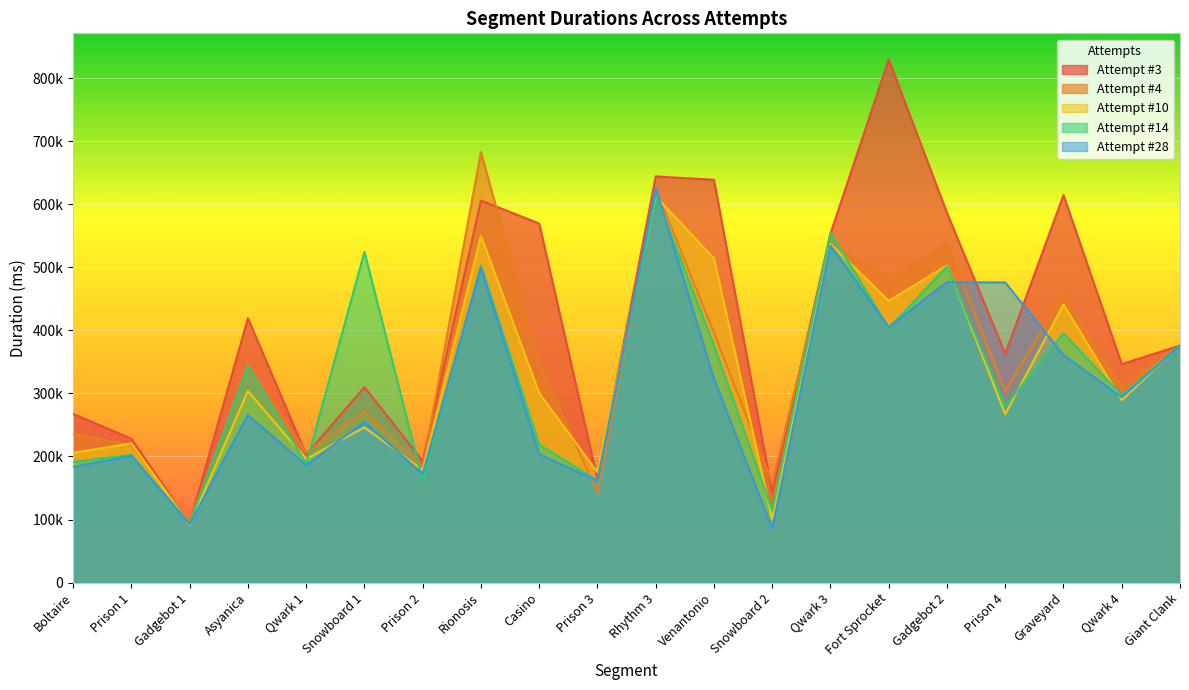

Which has a higher value, Qwark 1 or Rionosis?

Rionosis